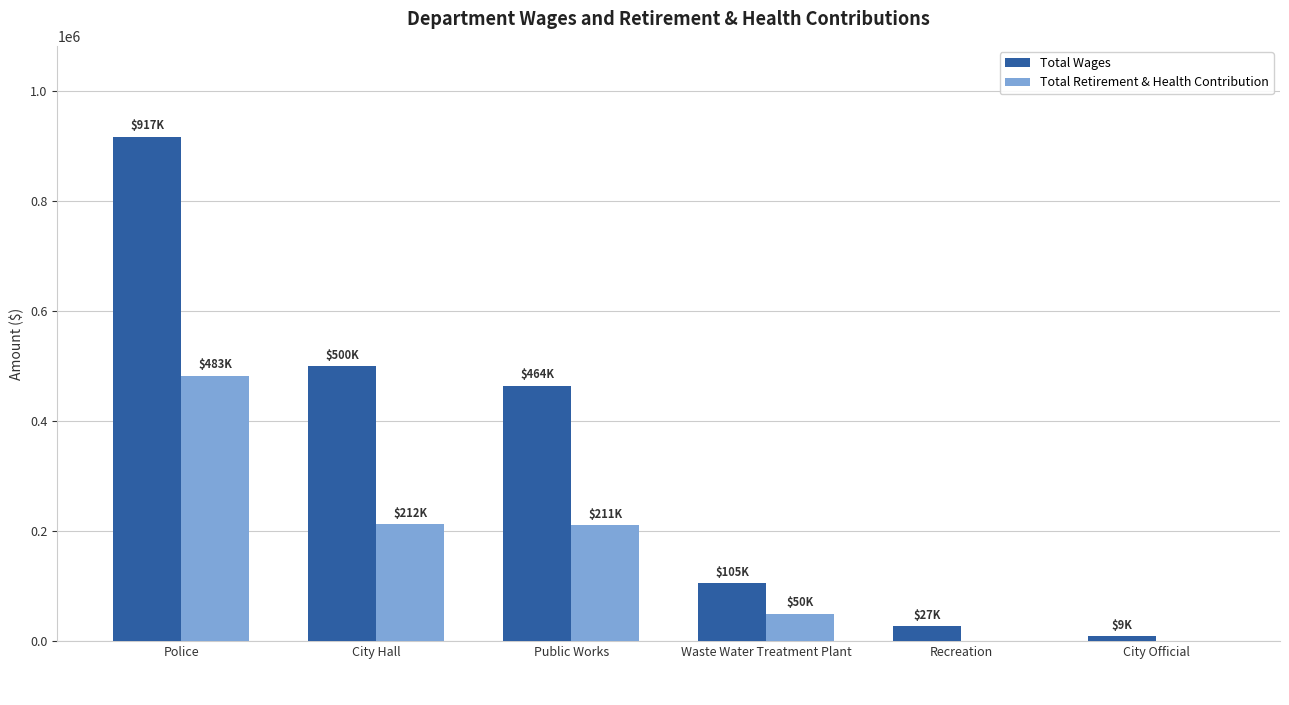

What is the difference between the Total Retirement & Health Contribution values at City Official and Waste Water Treatment Plant?

49535